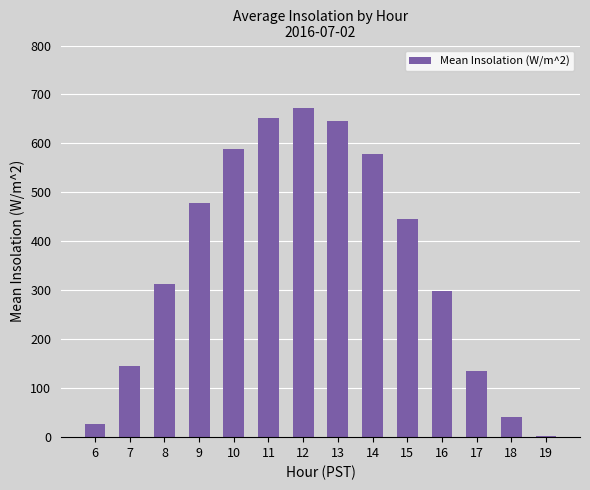

At which category does the chart reach its minimum across all series?

19